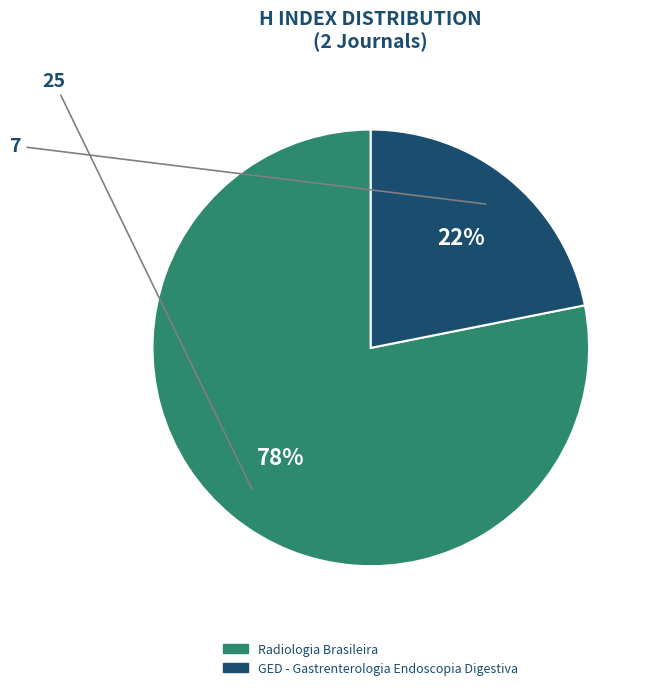

Is the sum of Radiologia Brasileira and GED - Gastrenterologia Endoscopia Digestiva greater than half?

Yes